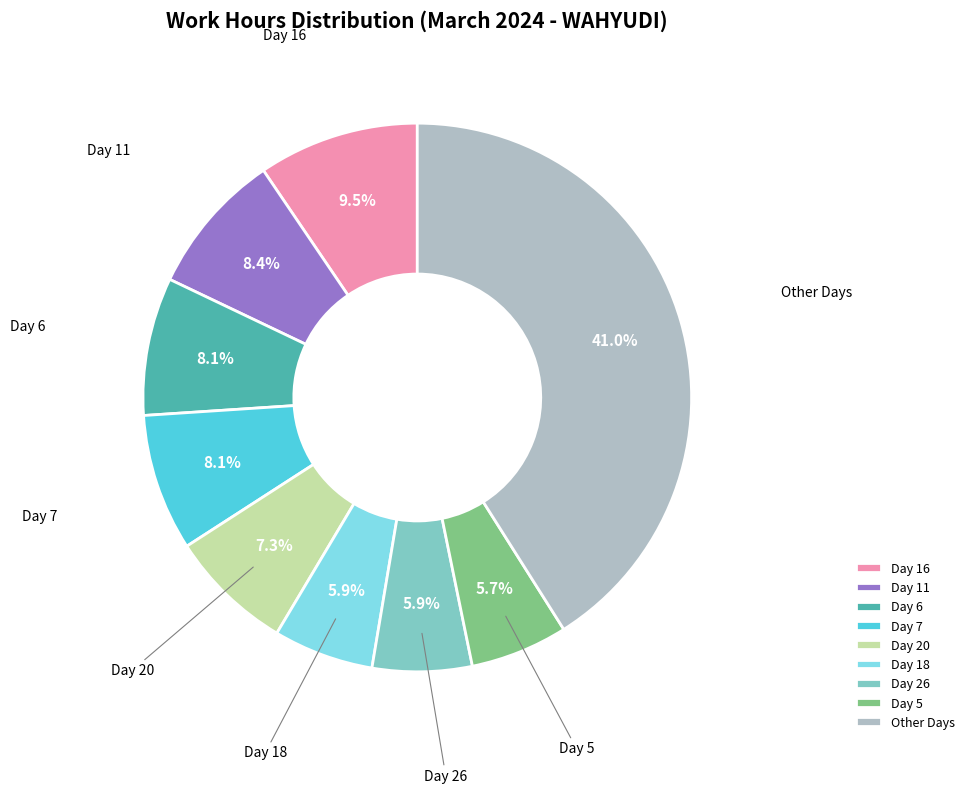

Which category has the biggest portion of the pie?

Other Days